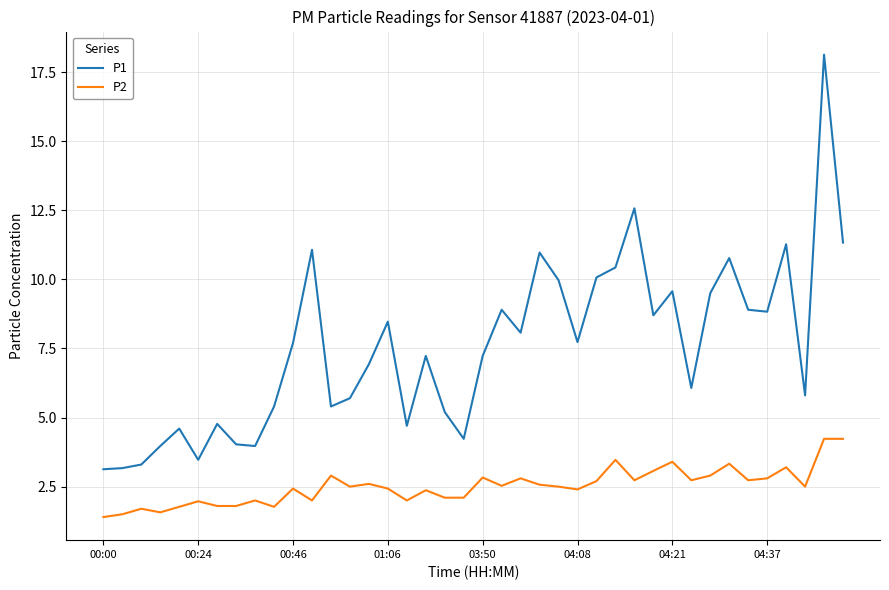

List the series in order of their peak value, highest first.

P1, P2